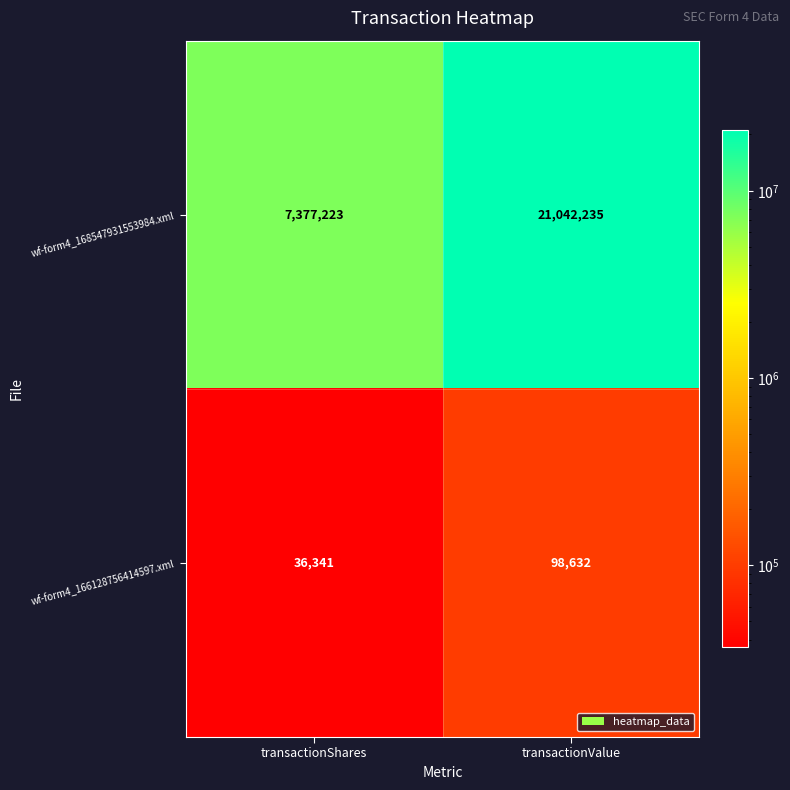

Rank the series at transactionValue from highest to lowest value.

wf-form4_168547931553984.xml, wf-form4_166128756414597.xml